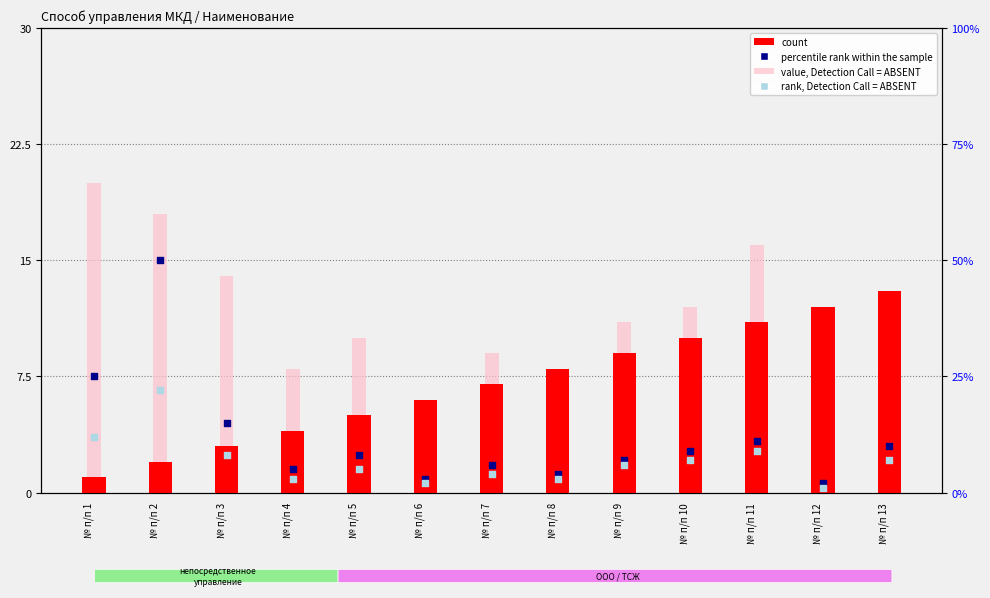

Which series has the largest Y range (max minus min)?

percentile rank within the sample